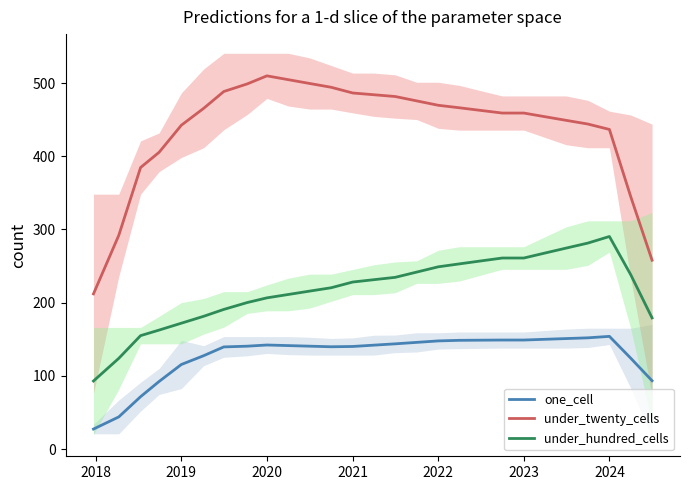

What is the approximate value of under_hundred_cells at 2020?

206.6